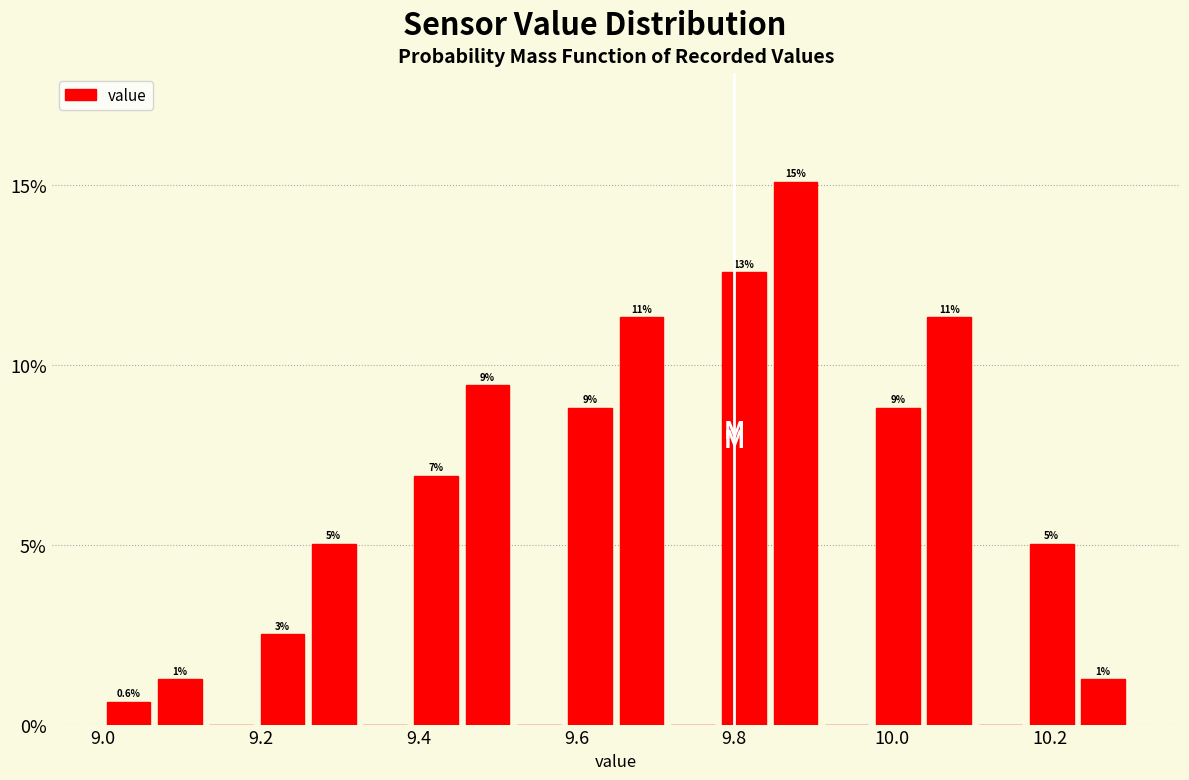

Read against the x-axis, roughly where is the centre of the tallest bar?

9.88